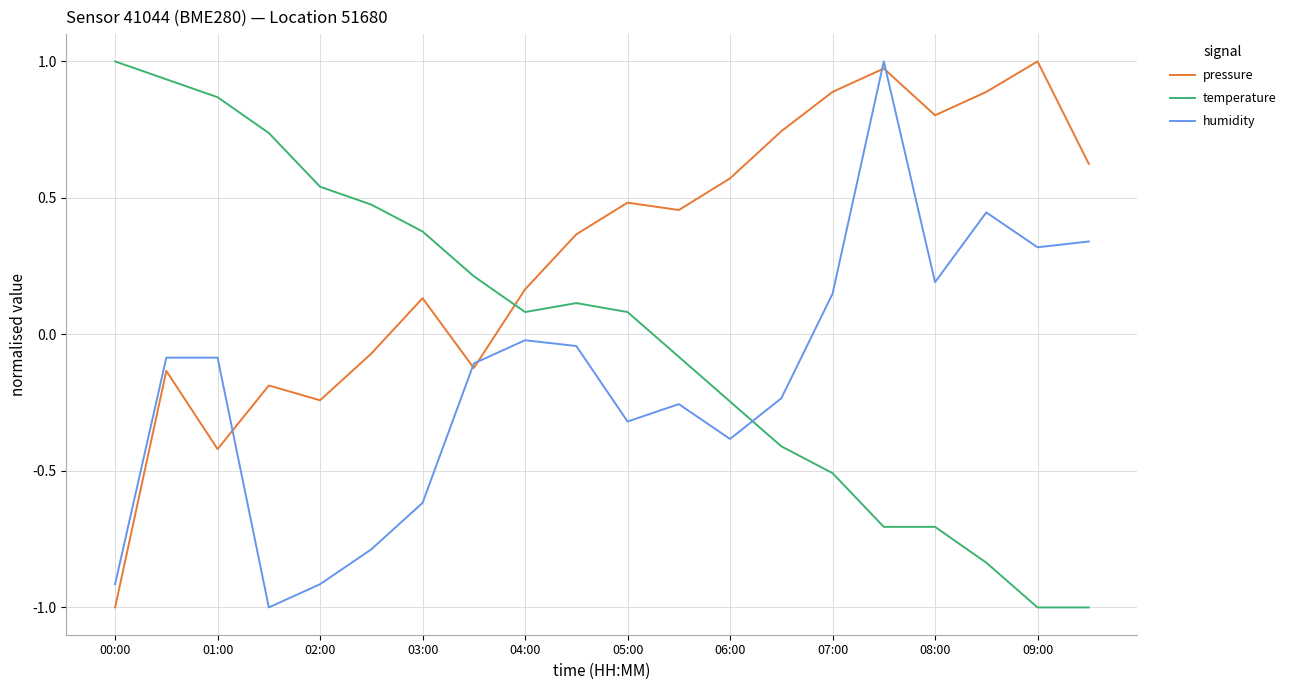

What is the minimum value for temperature?

-1.0